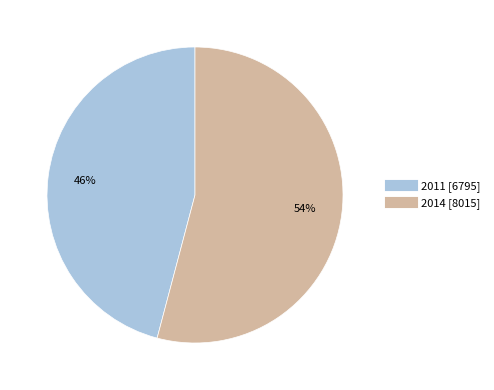

Do 2011 and 2014 together represent more than half of the pie?

Yes